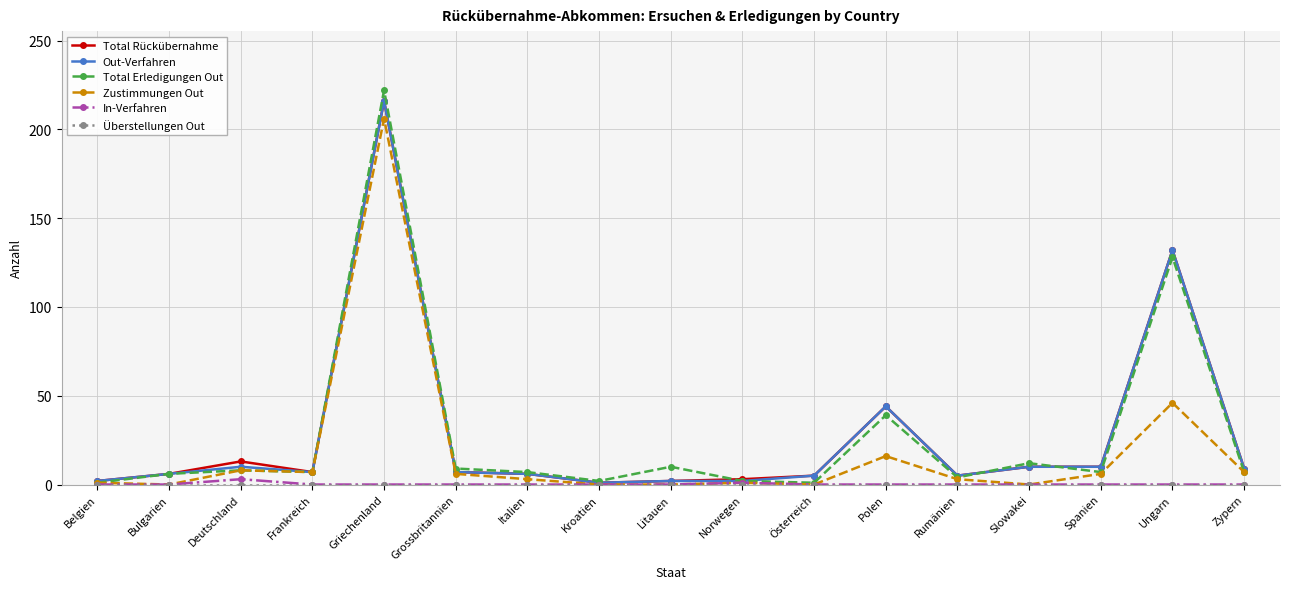

At which category is the sum across all series the highest?

Griechenland